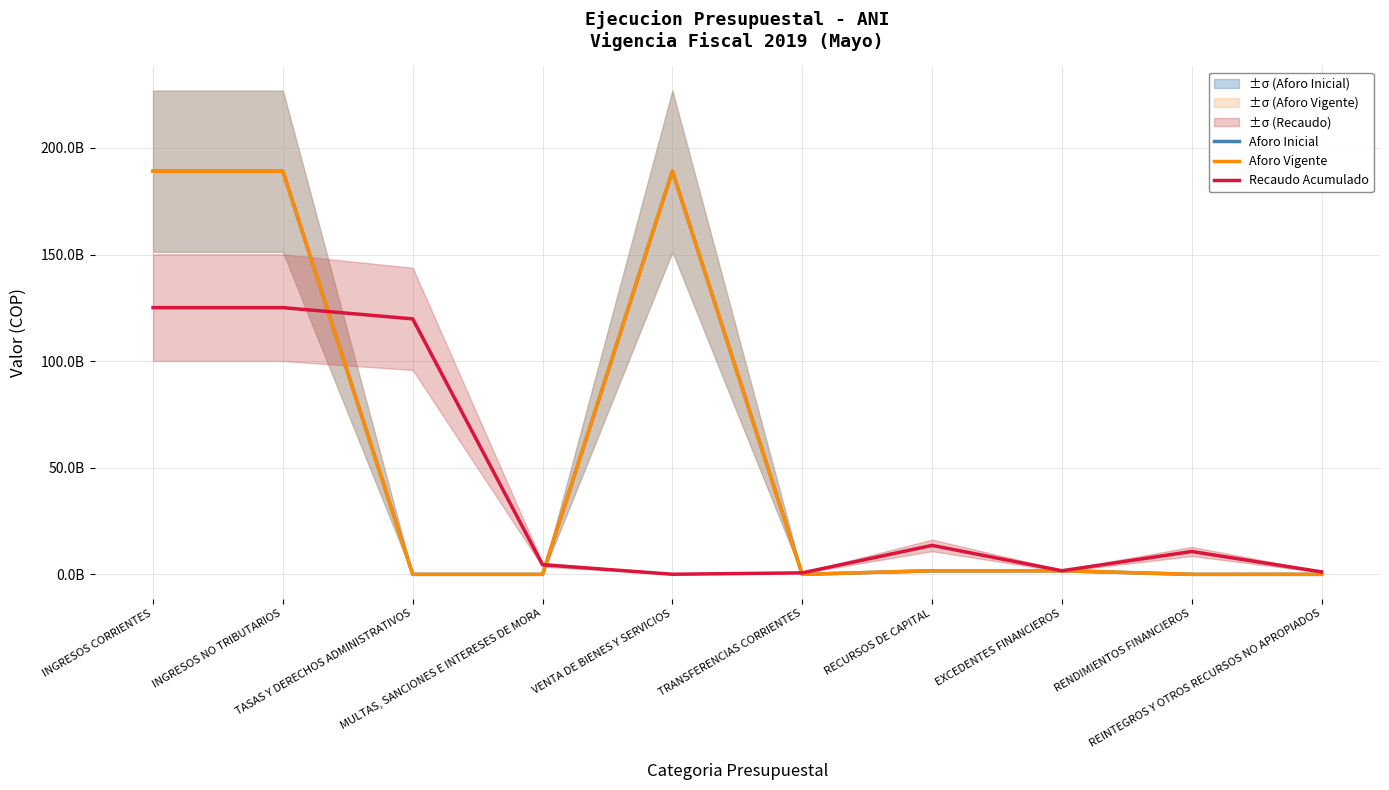

Is the value of Aforo Vigente at TRANSFERENCIAS CORRIENTES greater than the value of Aforo Inicial at REINTEGROS Y OTROS RECURSOS NO APROPIADOS?

No